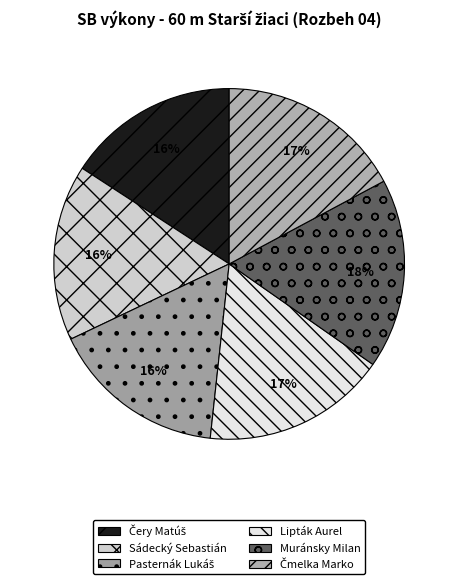

Is there a majority slice in this chart?

No